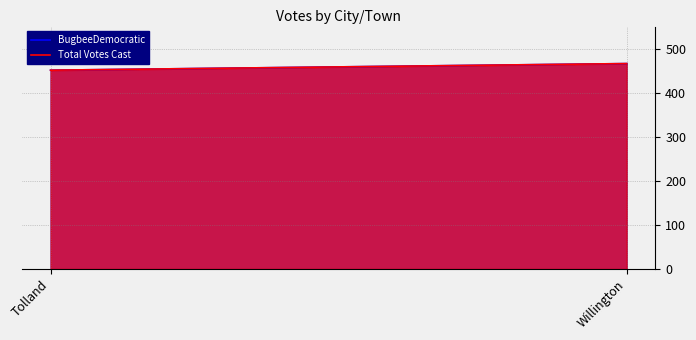

At how many categories does at least one series exceed 457?

1